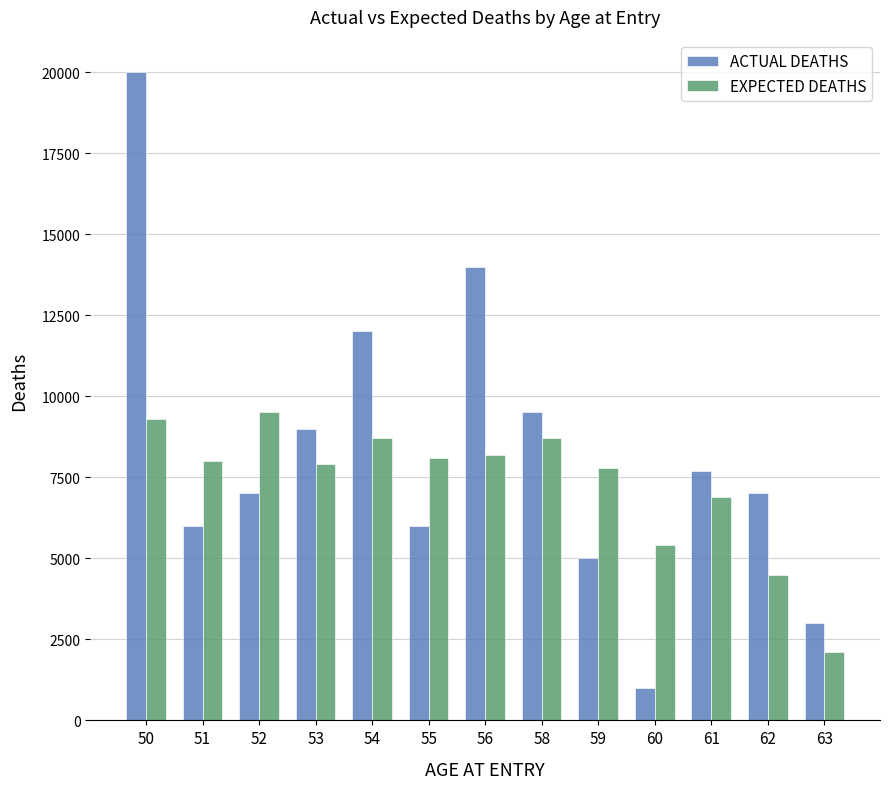

At which label is EXPECTED DEATHS closest to 5800?

60